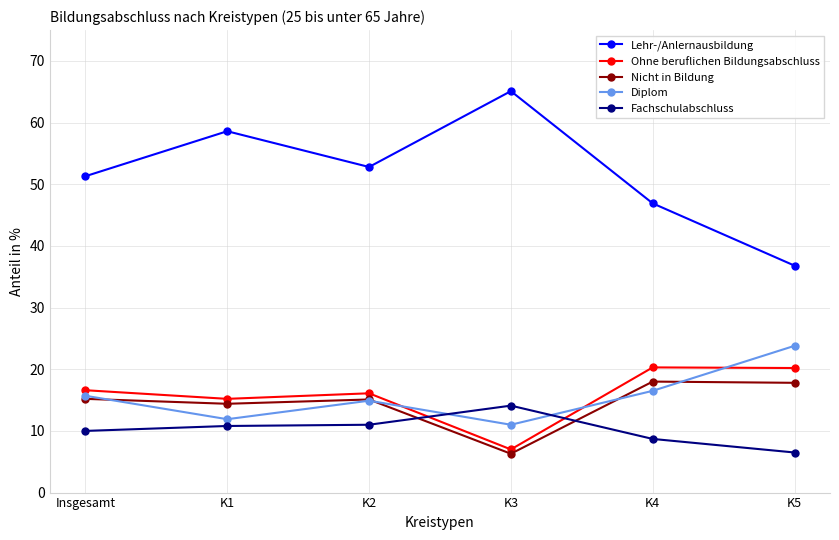

Is it true that Diplom equals 15.2 at K3?

False